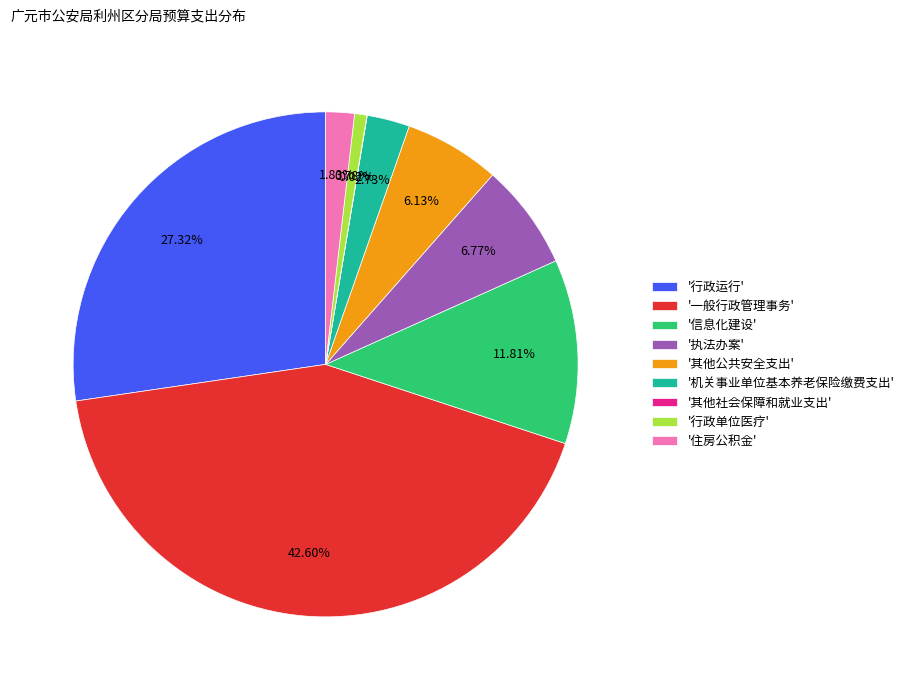

Do '信息化建设' and '住房公积金' together represent more than half of the pie?

No